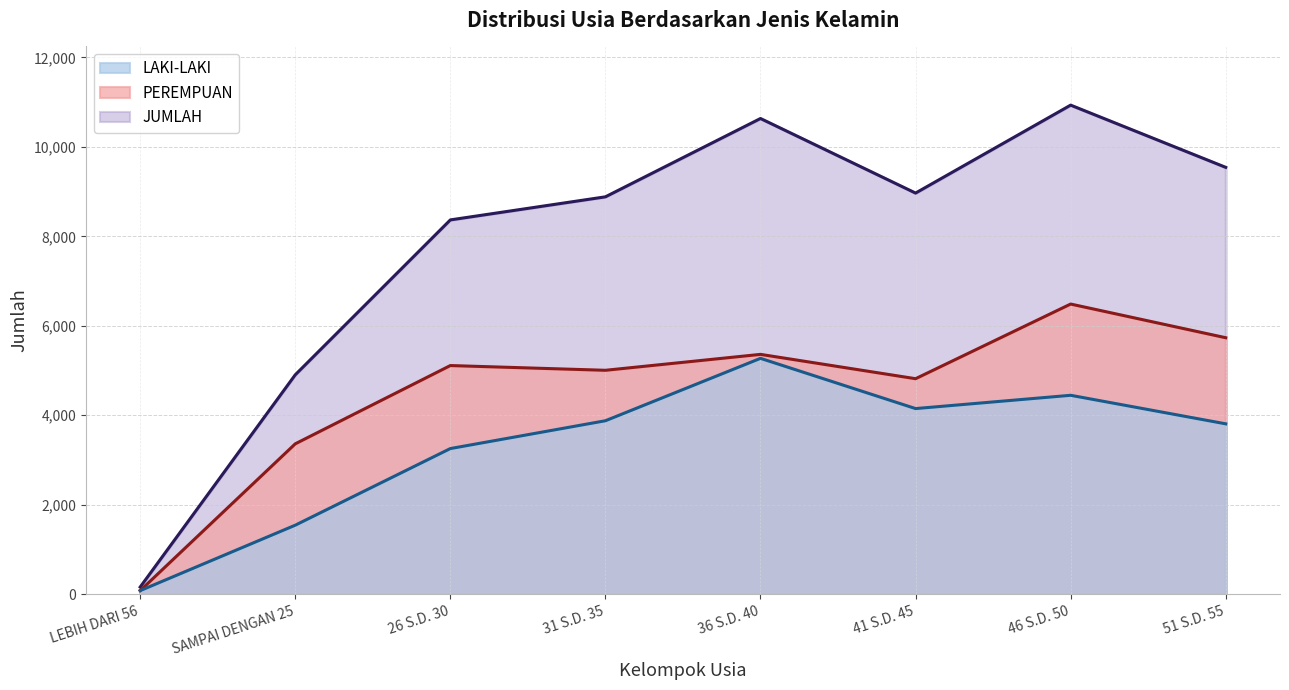

What is the difference between the maximum and minimum values in the PEREMPUAN series?

6407